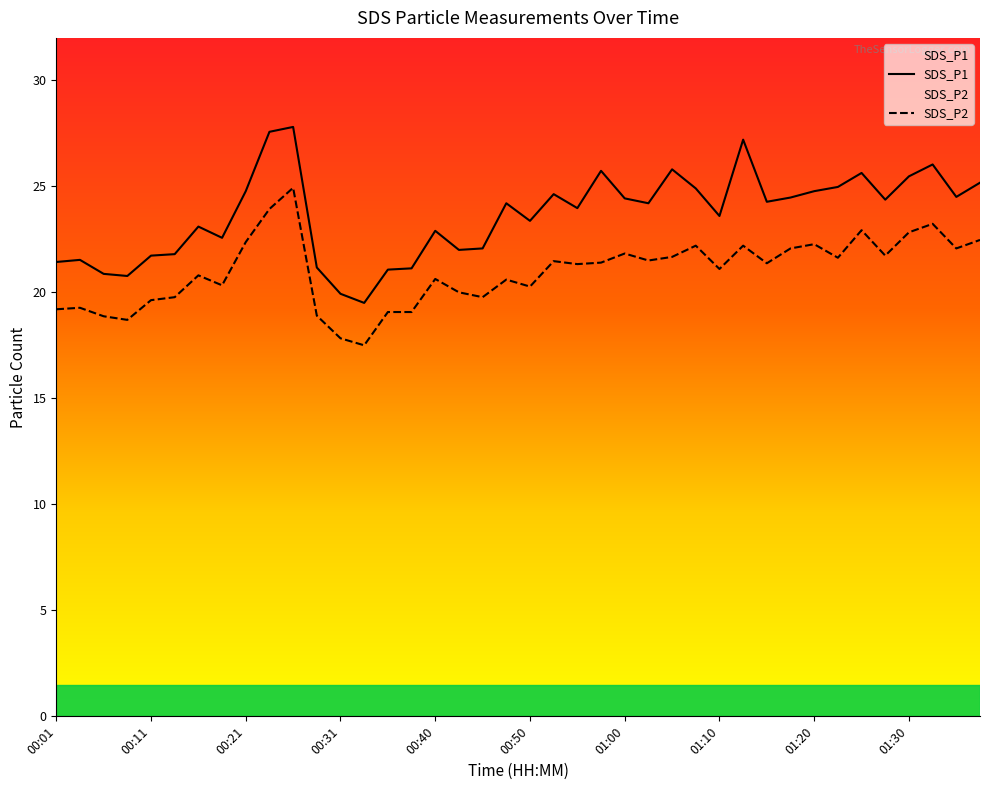

True or false: SDS_P2 and SDS_P1 cross at least once.

False